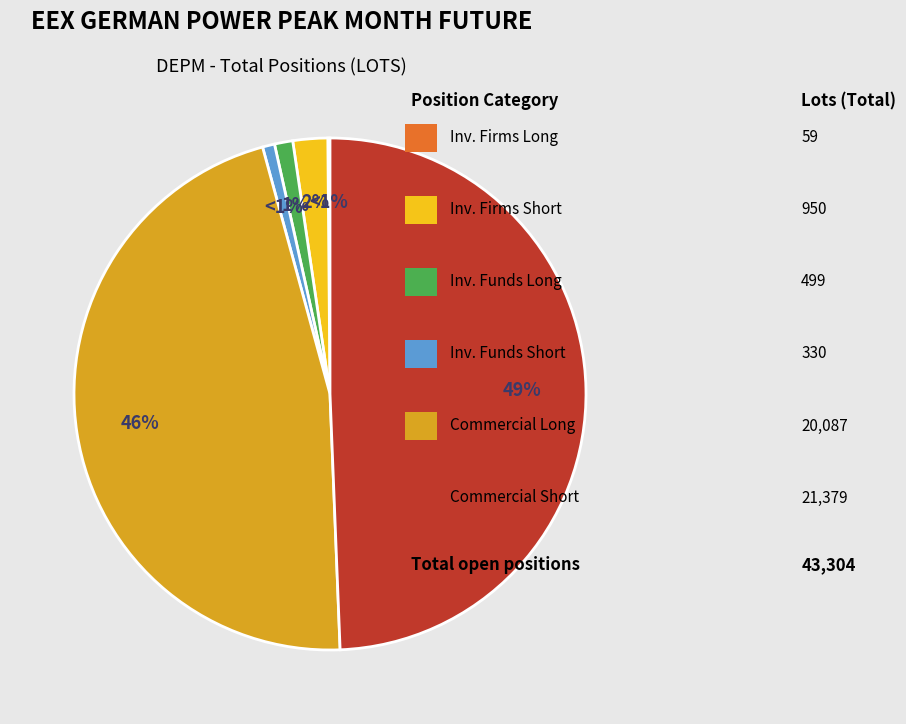

To the nearest percent, what is the difference between the largest and smallest slice percentages?

49%